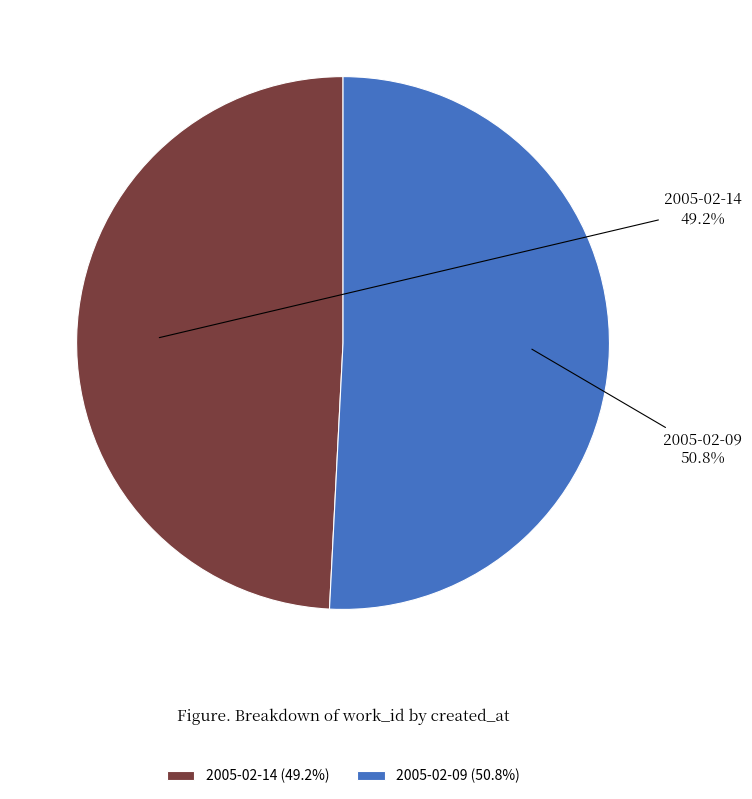

Rank the categories by value from highest to lowest.

2005-02-09, 2005-02-14